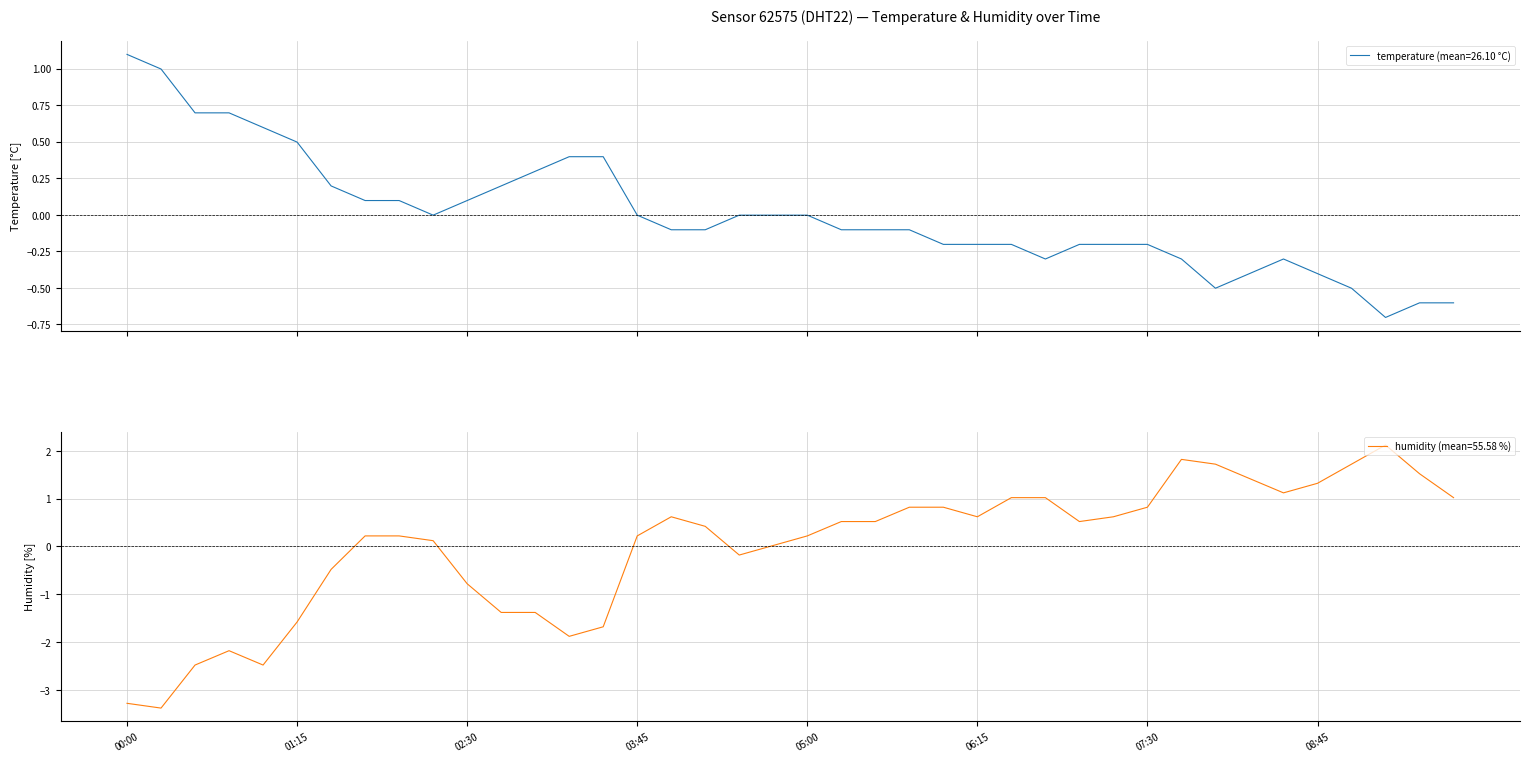

What is the minimum value for humidity?

-3.4